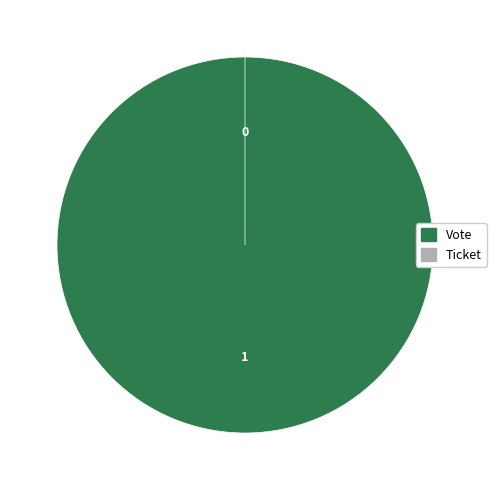

The Ticket slice represents 0% of the pie. True or false?

True